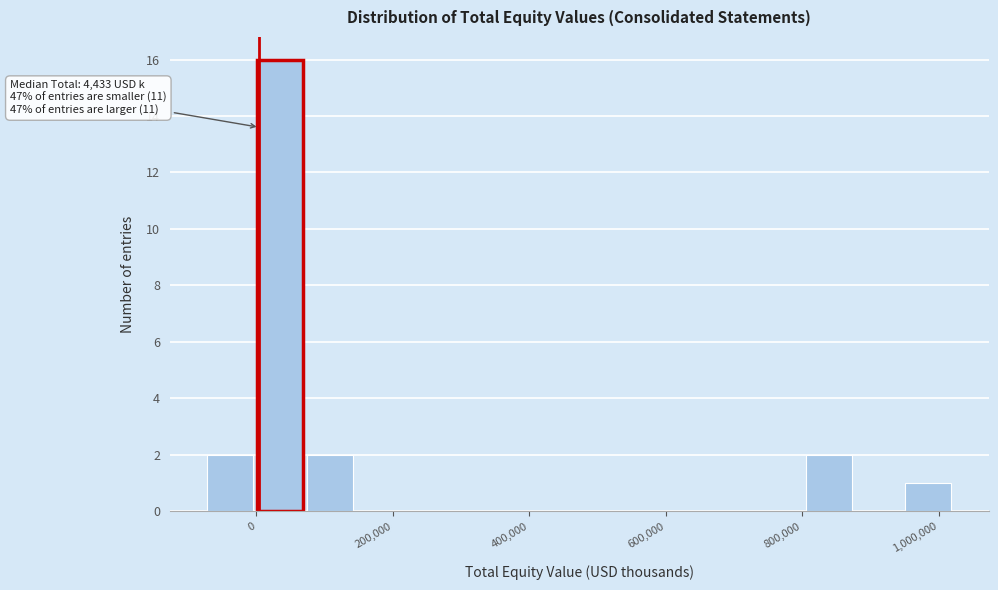

Read against the x-axis, roughly where is the centre of the tallest bar?

40000